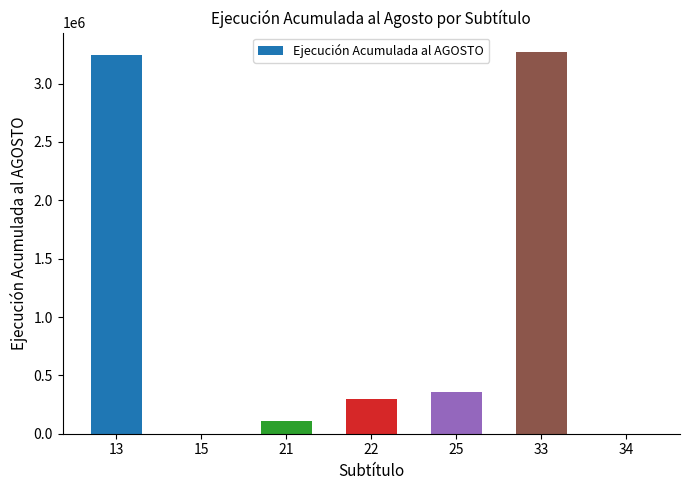

Which has a higher value, 15 or 25?

25